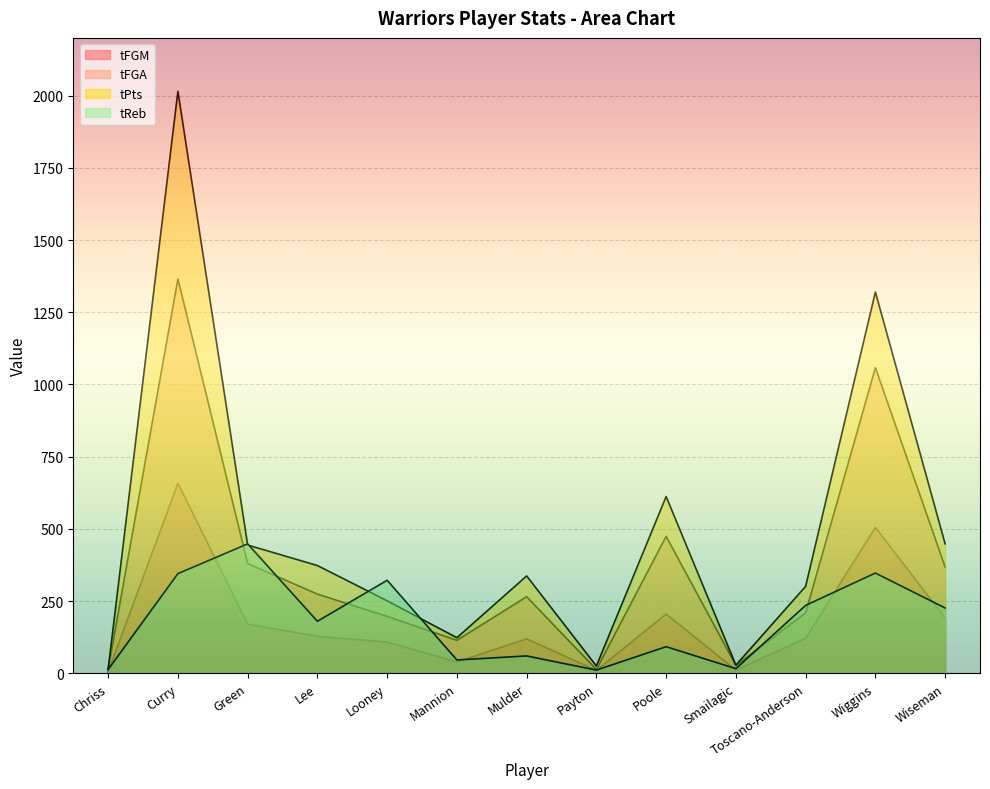

What are all the series names shown in the legend?

tFGM, tFGA, tPts, tReb